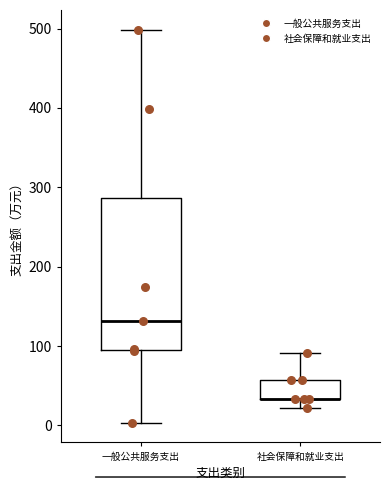

Comparing the boxes themselves (not the whiskers), which one is the tallest?

一般公共服务支出